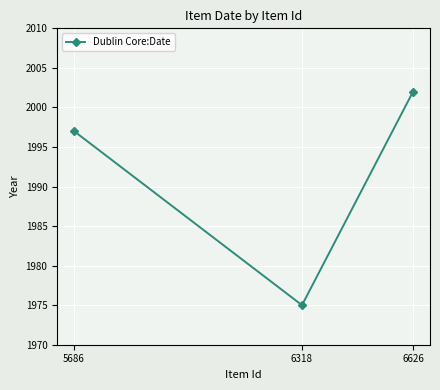

Rank the categories by value from lowest to highest.

6318, 5686, 6626